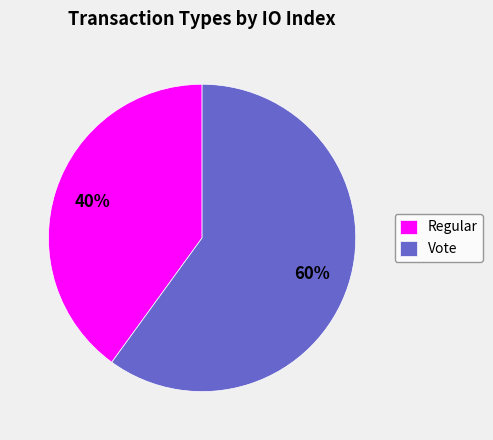

The Vote slice represents 60% of the pie. True or false?

True